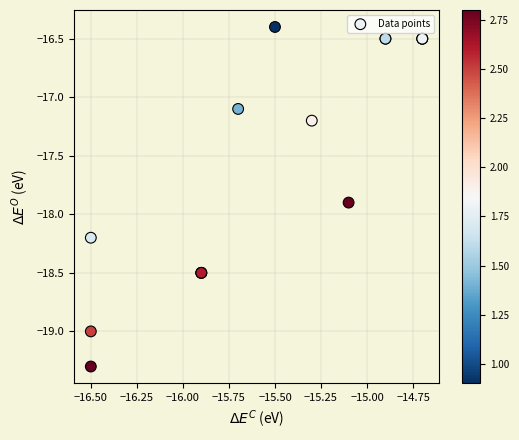

What Y value in the scatter plot is closest to -17?

-17.1